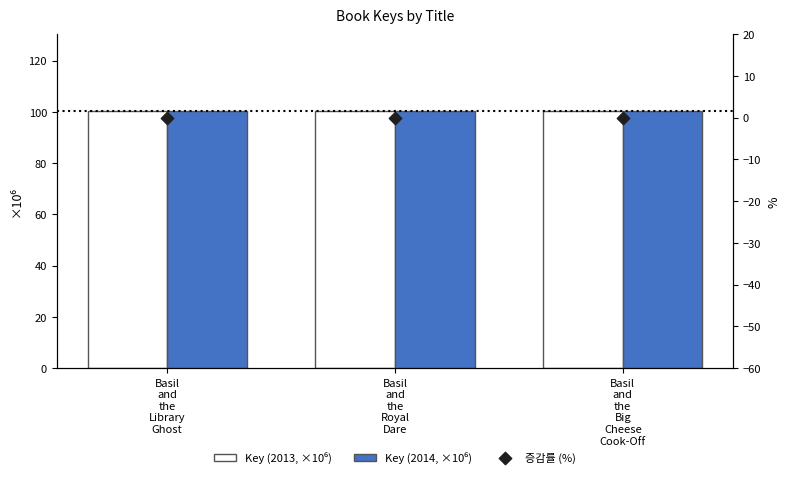

What are all the series names shown in the legend?

Key (2013, ×10⁶), Key (2014, ×10⁶), 증감률 (%)